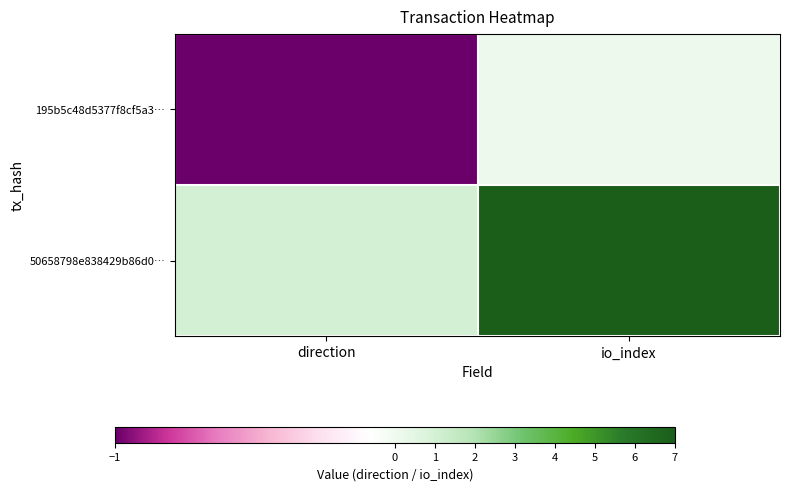

At which category is the sum across all series the highest?

io_index